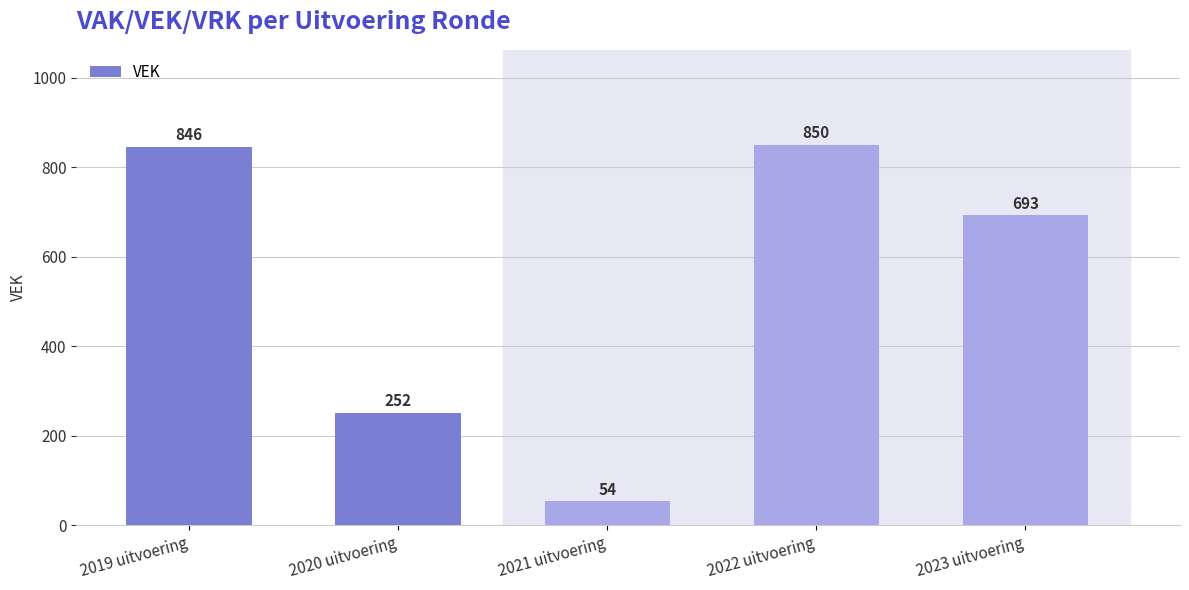

What position from the left is 2021 uitvoering?

3